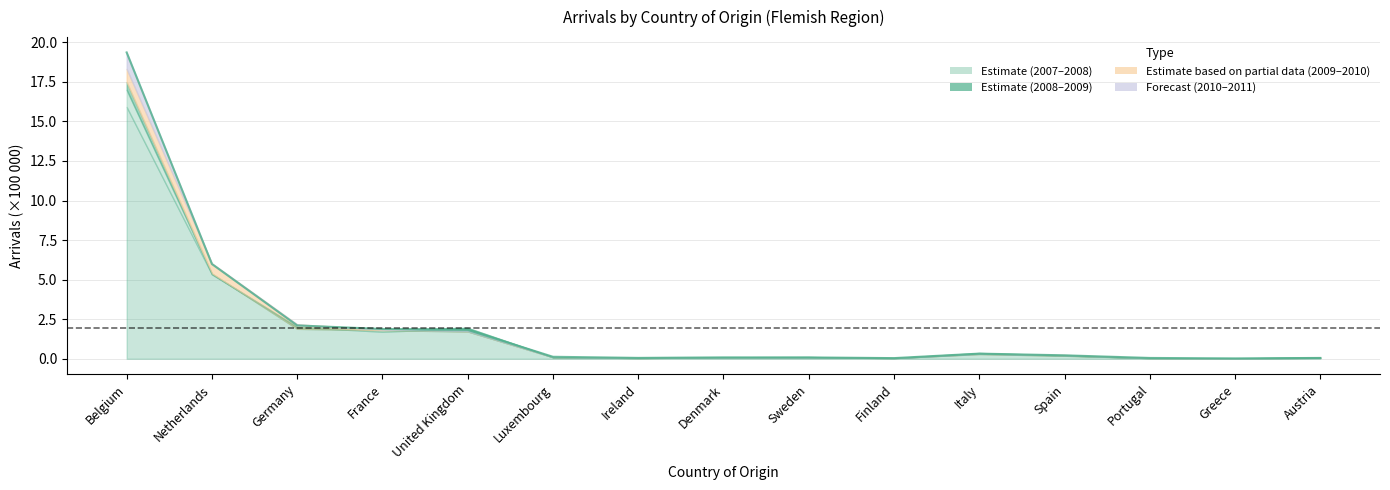

Reading left to right, what are all the values shown in this chart?

Belgium=19.4	Netherlands=6.0	Germany=2.1	France=1.9	United Kingdom=1.8	Luxembourg=0.1	Ireland=0.1	Denmark=0.1	Sweden=0.1	Finland=0.0	Italy=0.3	Spain=0.2	Portugal=0.1	Greece=0.0	Austria=0.1